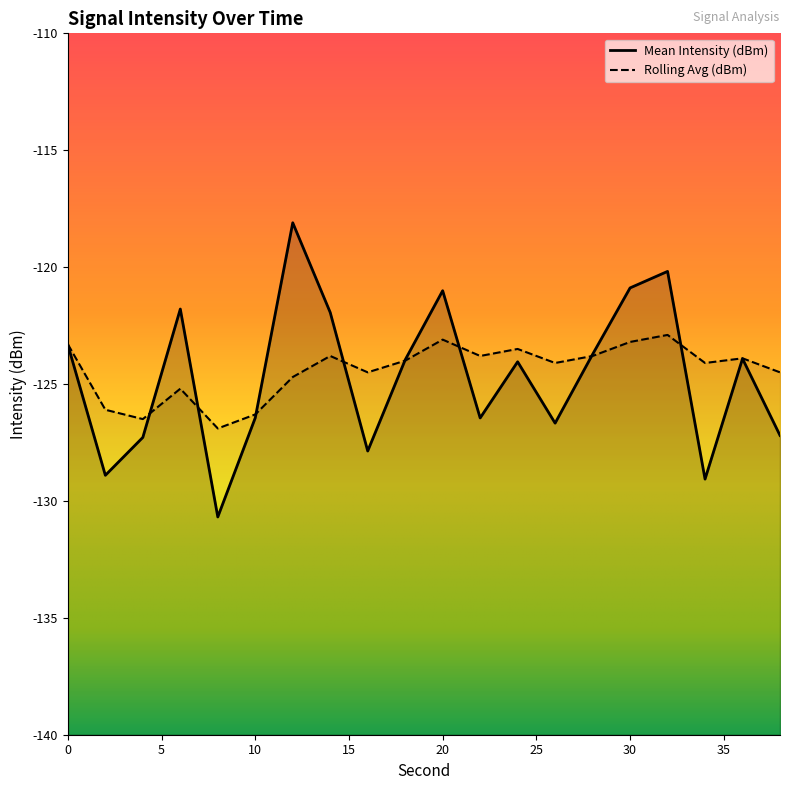

How many lines are shown in the chart?

2